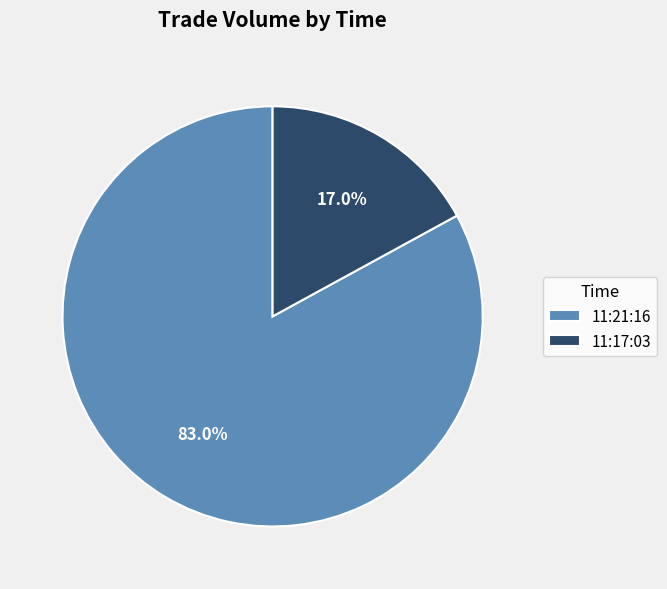

Is it true that 11:21:16 is 94% of the pie?

False